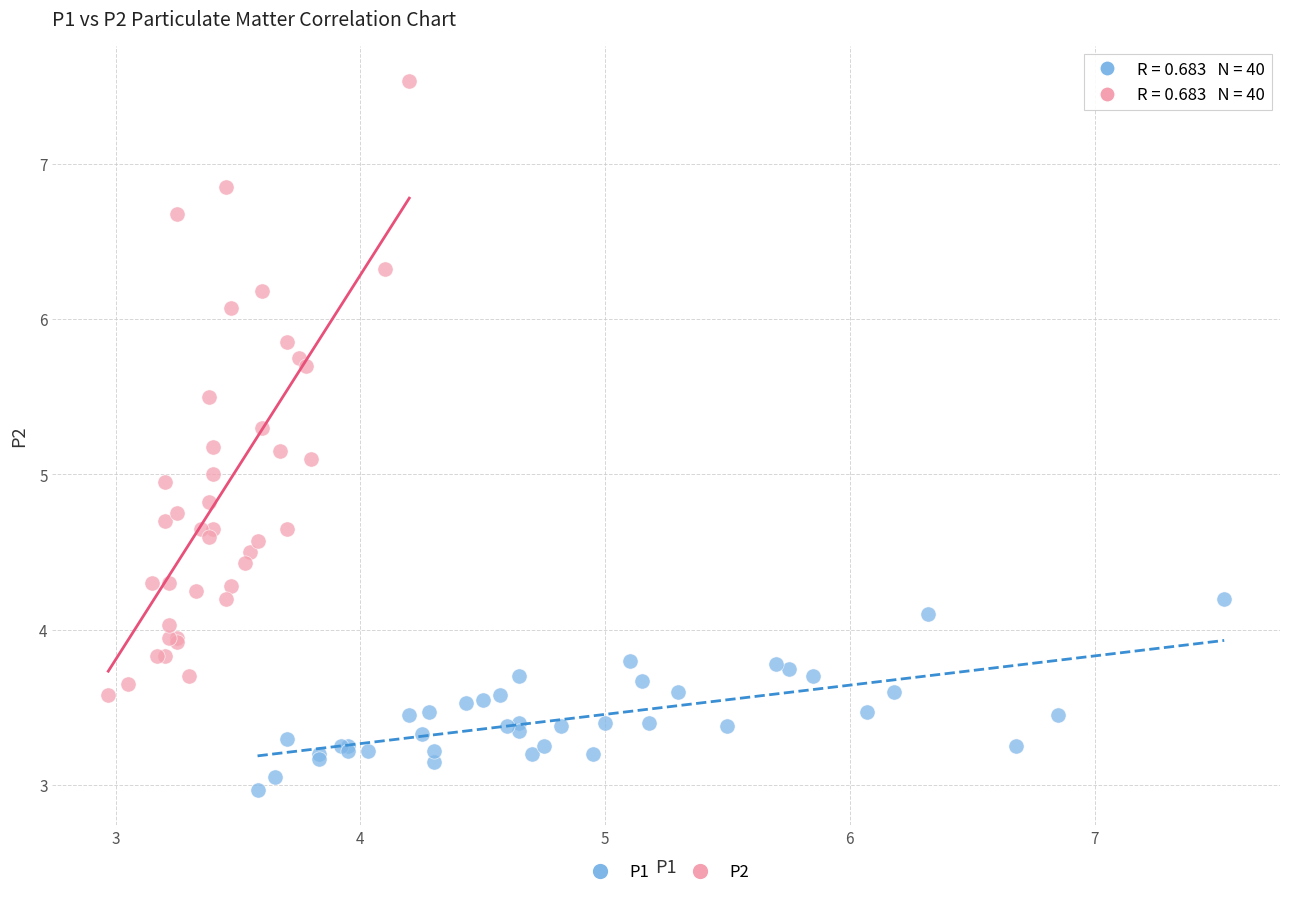

Which series has the widest spread of Y values?

P2